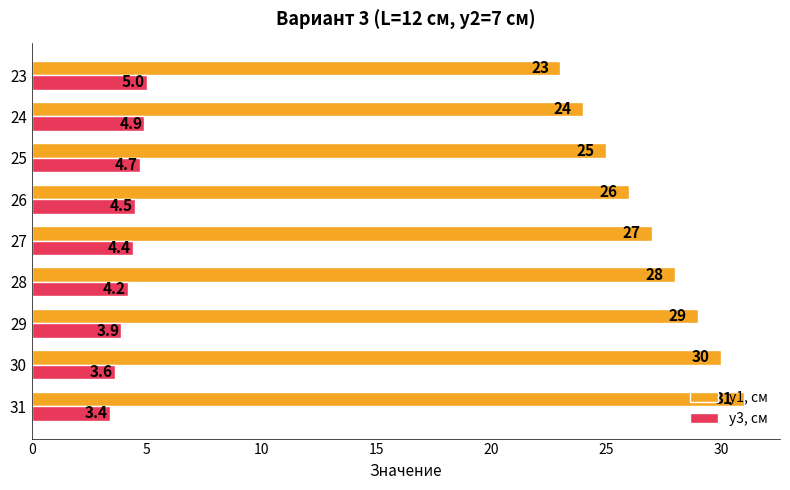

Rank the categories by y3, см value from lowest to highest.

31, 30, 29, 28, 27, 26, 25, 24, 23